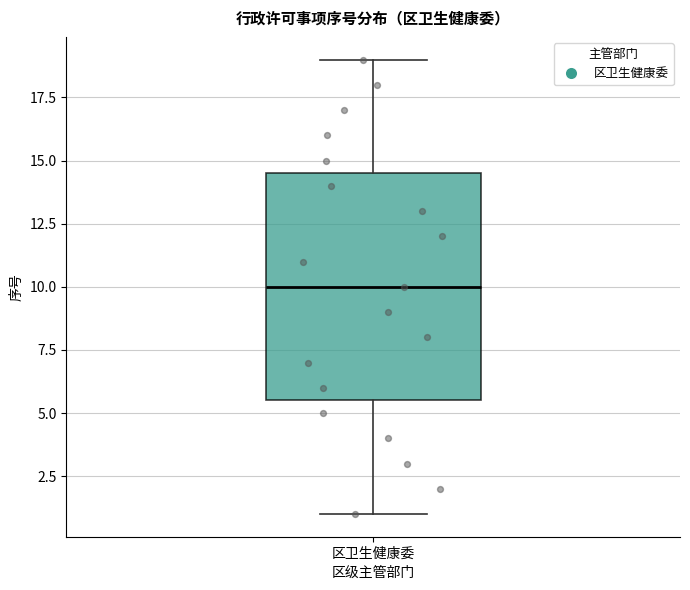

Transcribe this box plot: give where the median line is, the range the box spans, and where the two whiskers end, as read against the y-axis. The values are not printed on the chart, so give them approximately, as read against the axis.

median 10.0, box 5.5 to 14.5, whiskers 1.0 to 19.0